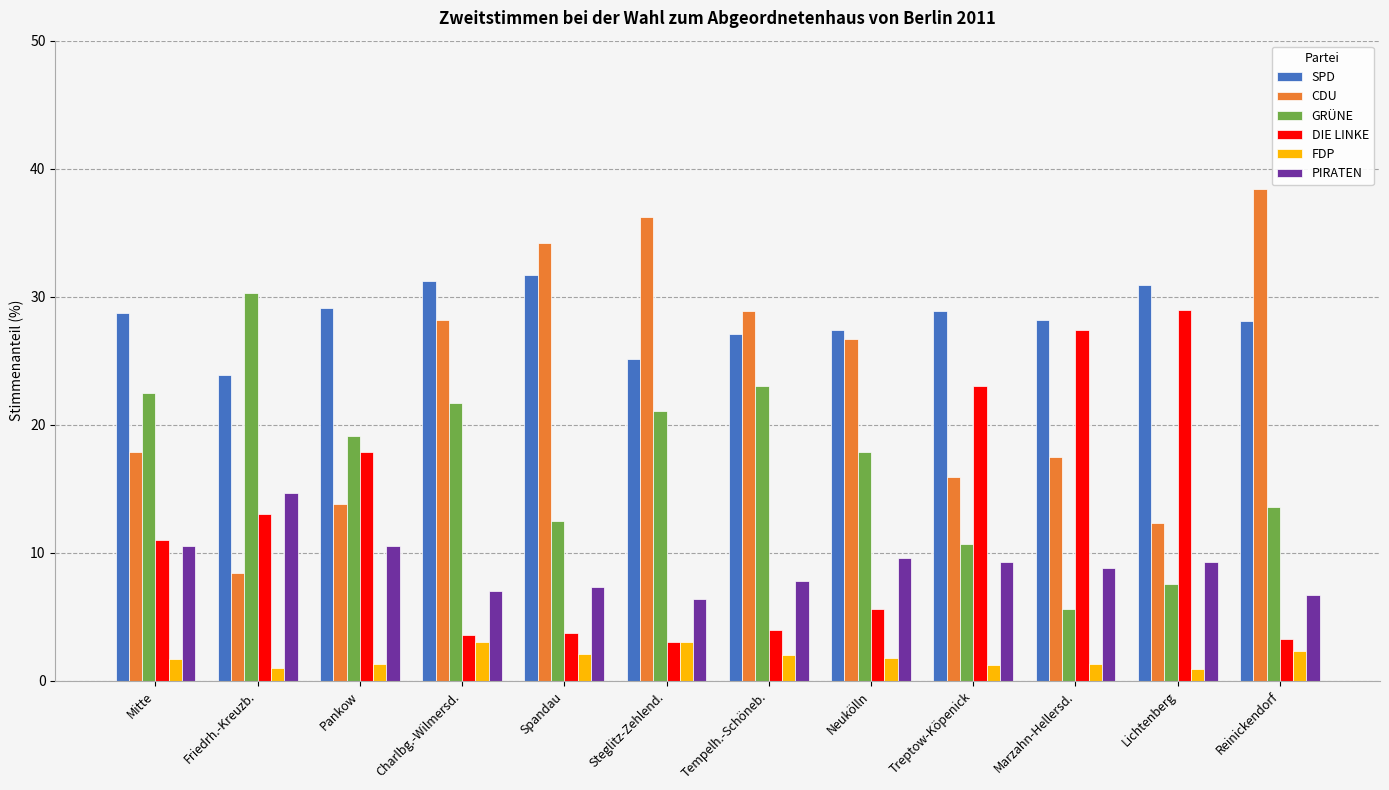

Which series has the widest spread of values?

CDU